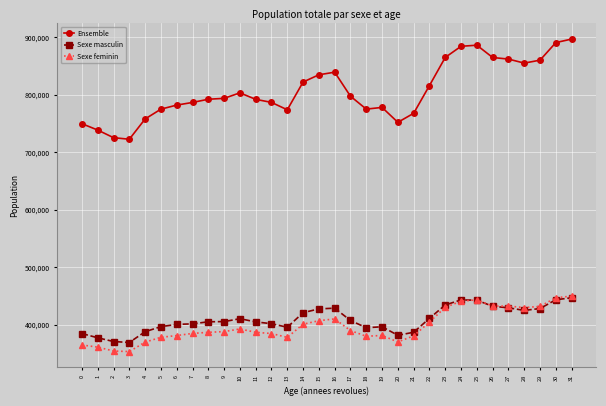

What is the average value of the Sexe feminin series?

397819